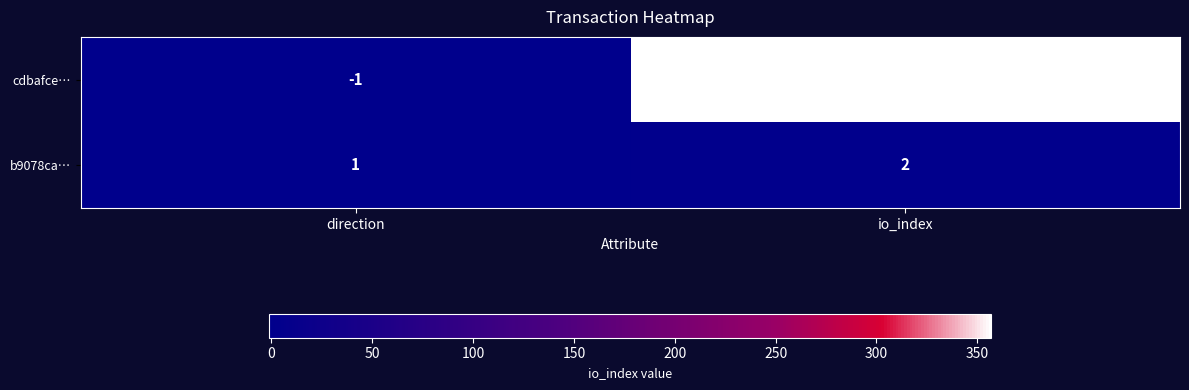

What is the difference between the maximum and minimum values in the cdbafce… series?

358